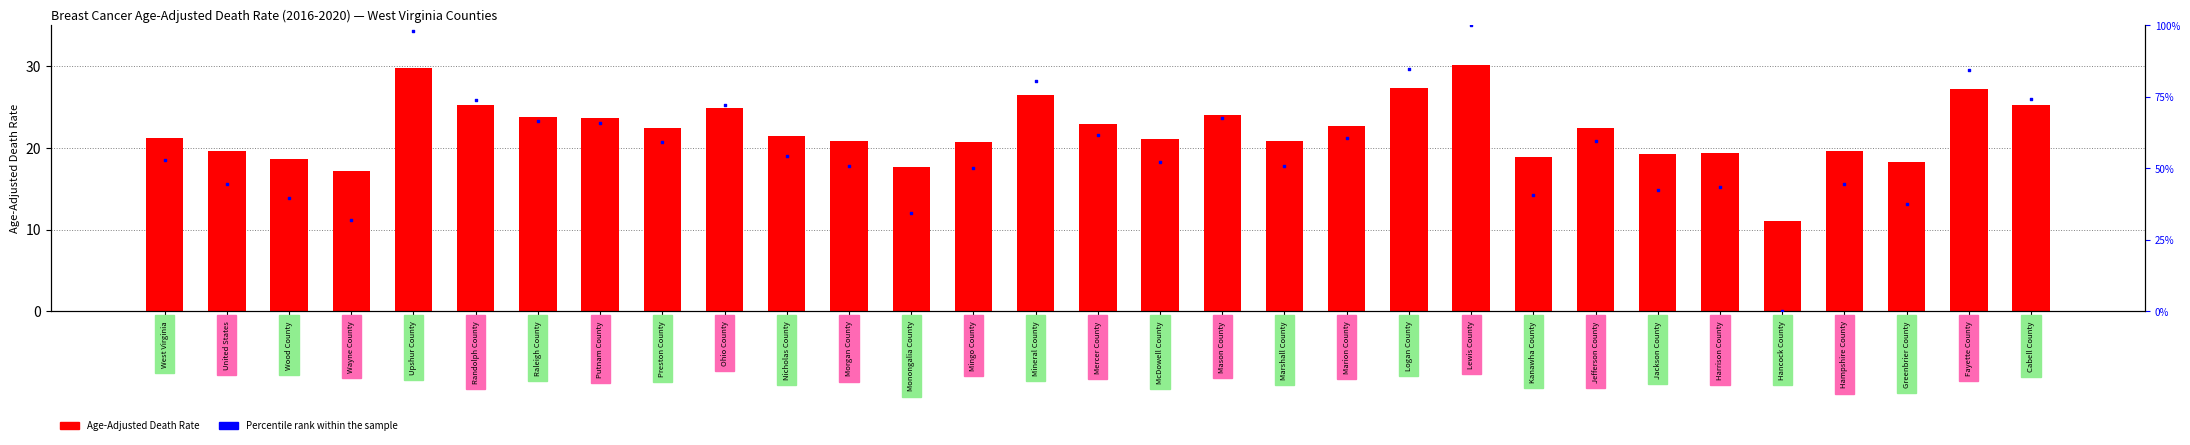

Which series contains the highest Y value?

Percentile rank within sample